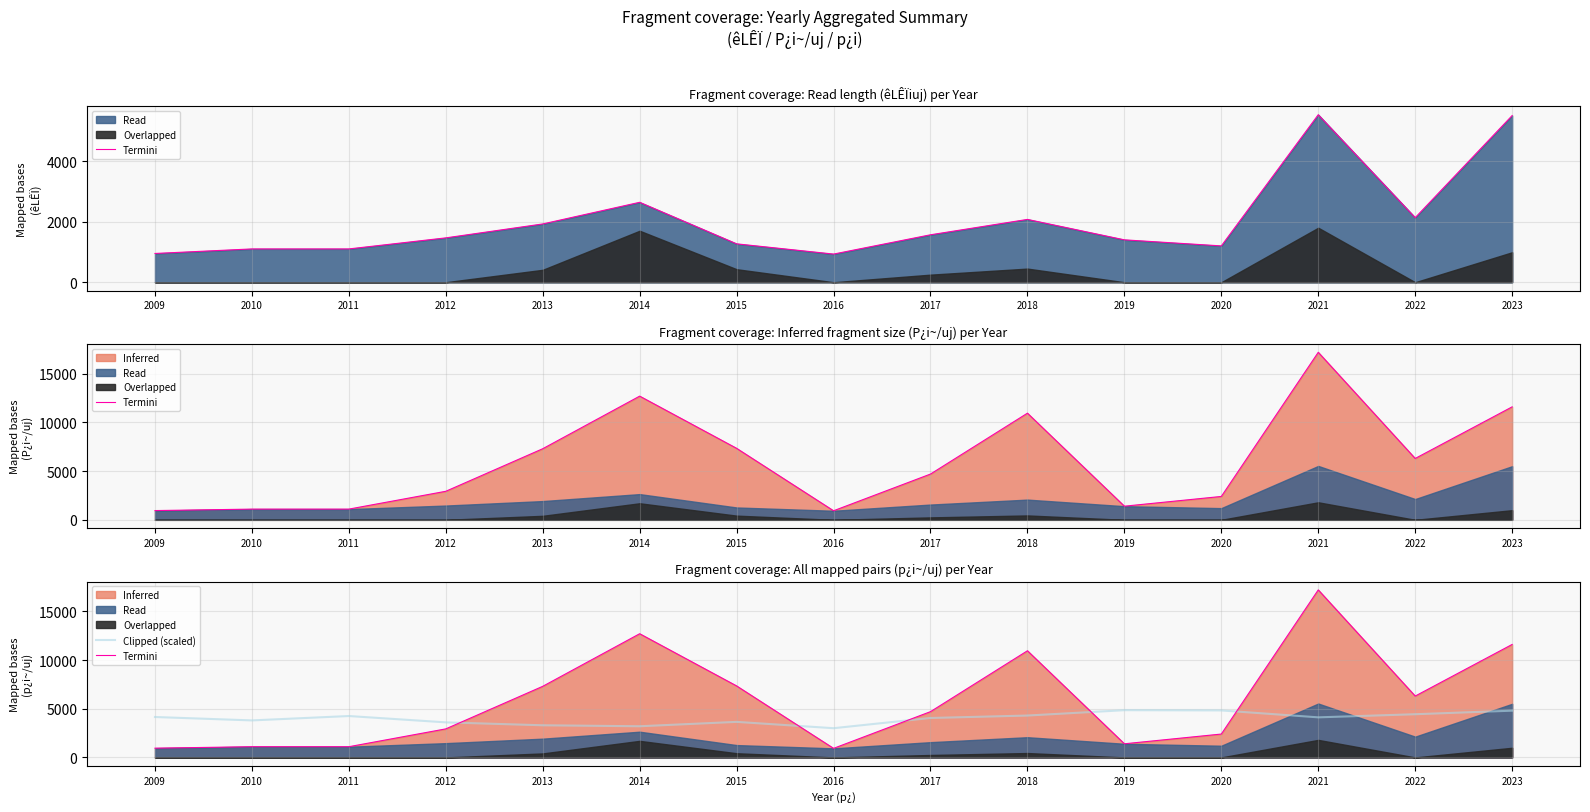

At which category is the sum across all series the highest?

2021